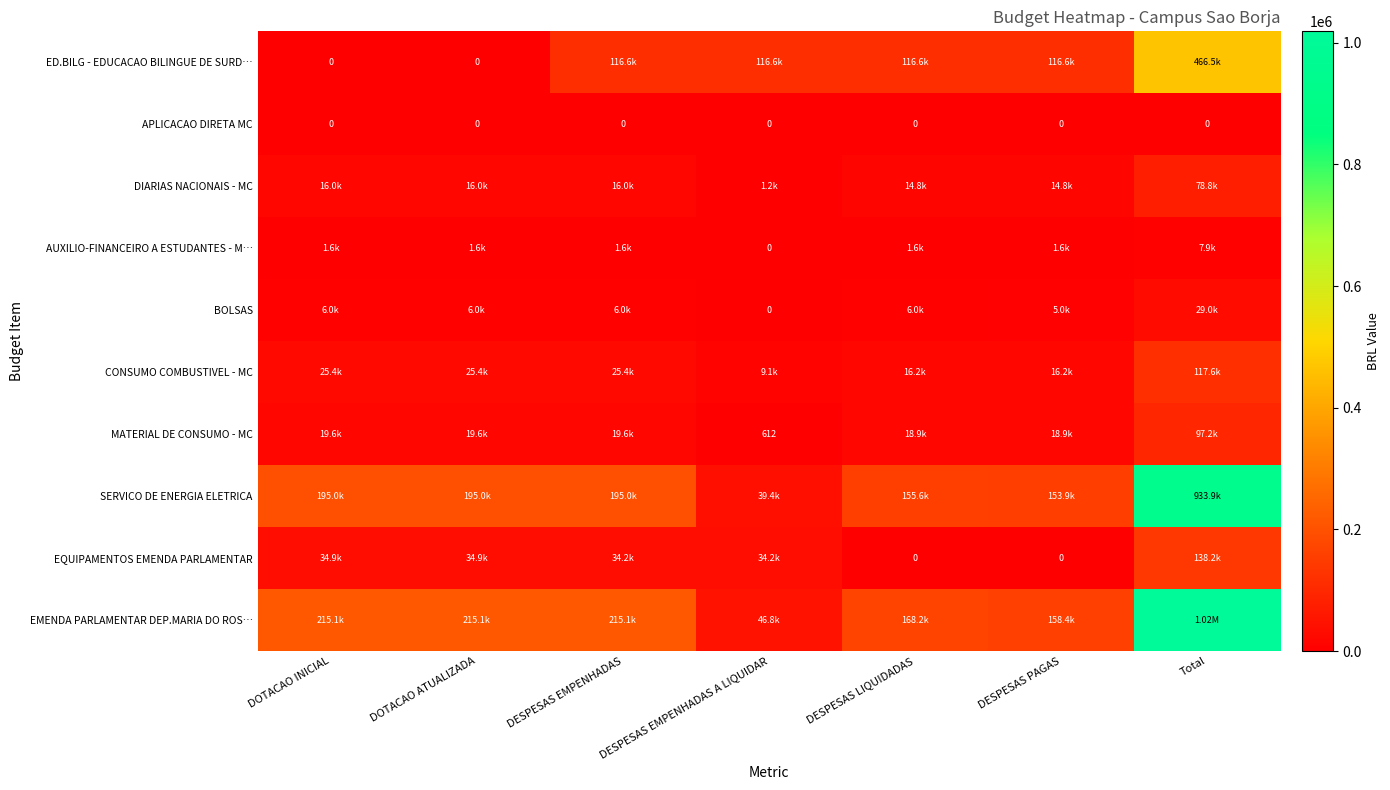

Rank the series by their maximum value, from lowest to highest.

APLICACAO DIRETA MC, AUXILIO-FINANCEIRO A ESTUDANTES - M…, BOLSAS, DIARIAS NACIONAIS - MC, MATERIAL DE CONSUMO - MC, CONSUMO COMBUSTIVEL - MC, EQUIPAMENTOS EMENDA PARLAMENTAR, ED.BILG - EDUCACAO BILINGUE DE SURD…, SERVICO DE ENERGIA ELETRICA, EMENDA PARLAMENTAR DEP.MARIA DO ROS…